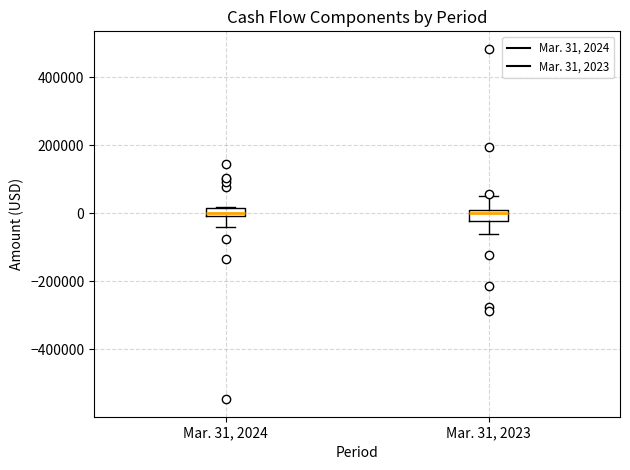

Where is the upper edge of the box for Mar. 31, 2023 on the y-axis? The values are not printed on the chart, so give them approximately, as read against the axis.

0